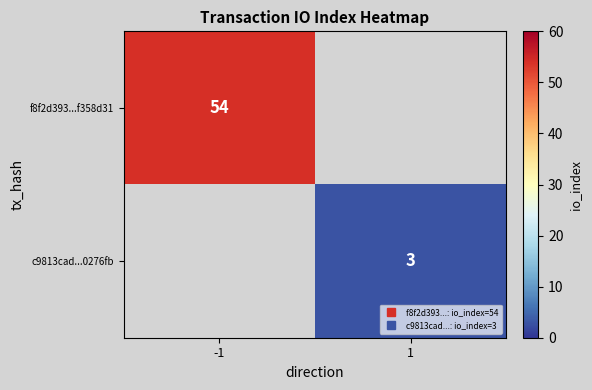

Which has a higher value, 1 or -1?

-1